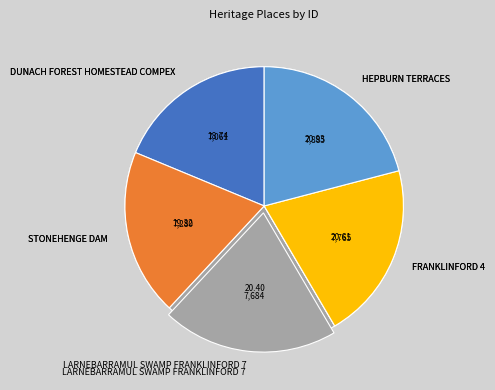

Which has a higher value, STONEHENGE DAM or DUNACH FOREST HOMESTEAD COMPEX?

STONEHENGE DAM